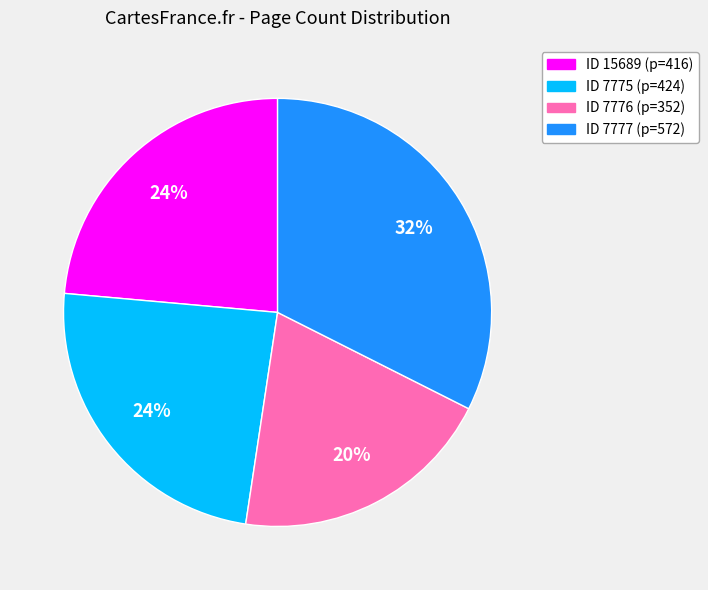

Is there a majority slice in this chart?

No